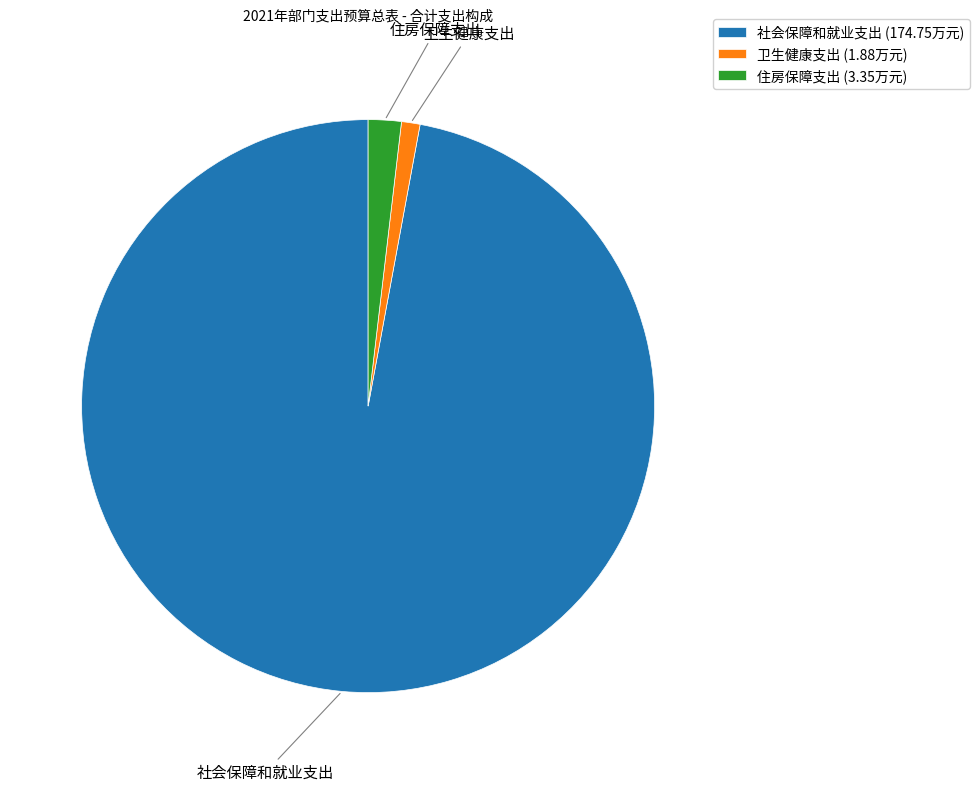

Count the number of slices in the pie.

3